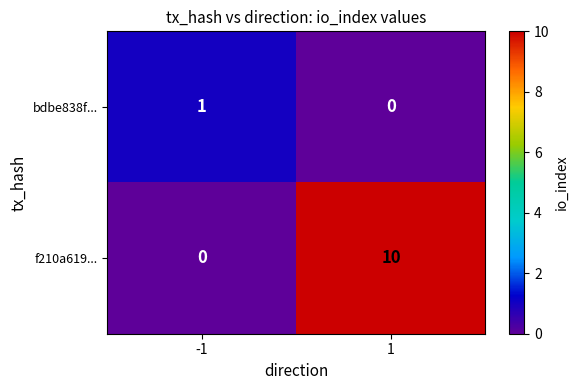

What is the sum of the f210a619... values at -1 and 1?

10